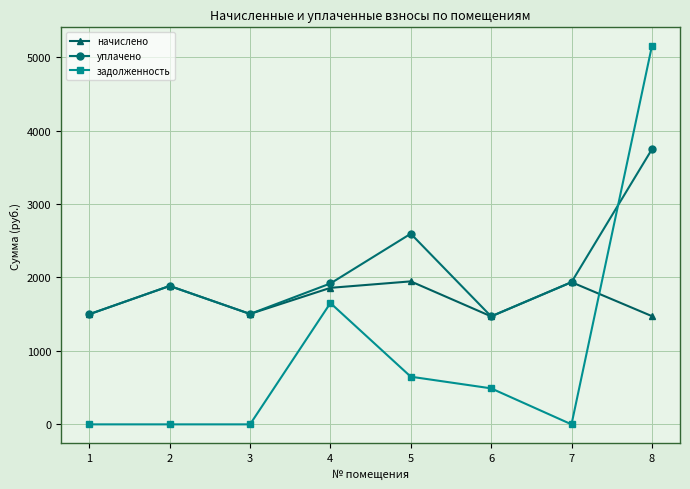

What is the highest value of the уплачено series?

3743.7